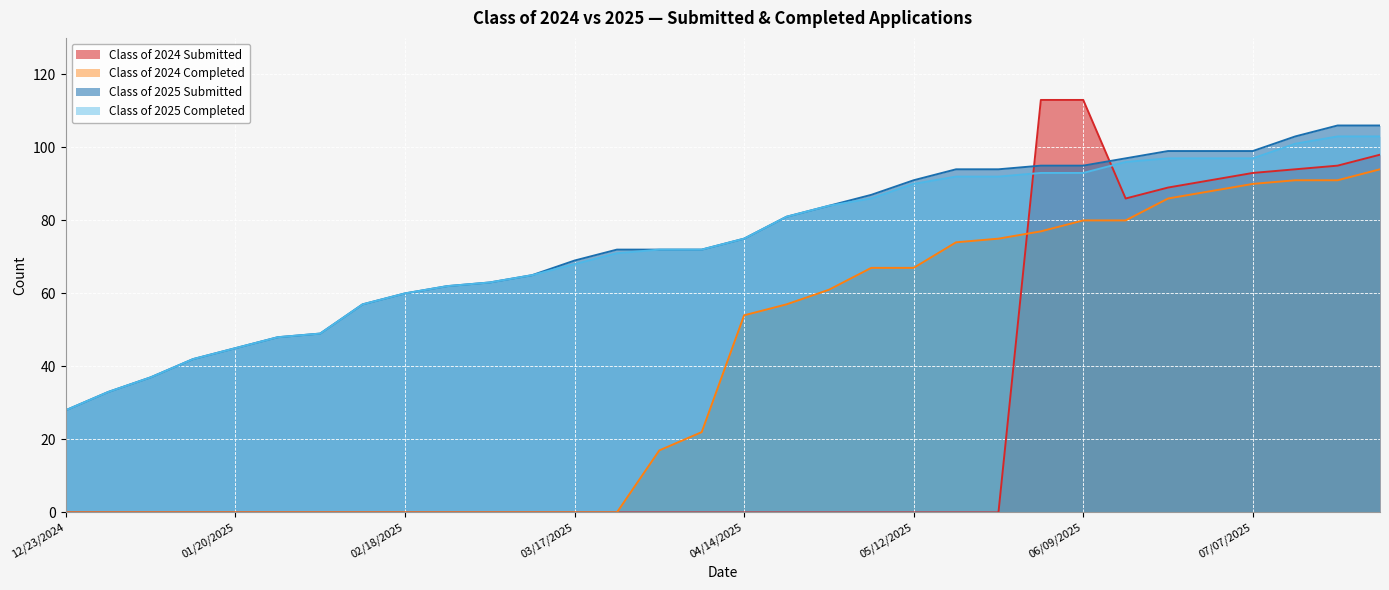

At which label does Class of 2025 Submitted first exceed 75?

04/21/2025